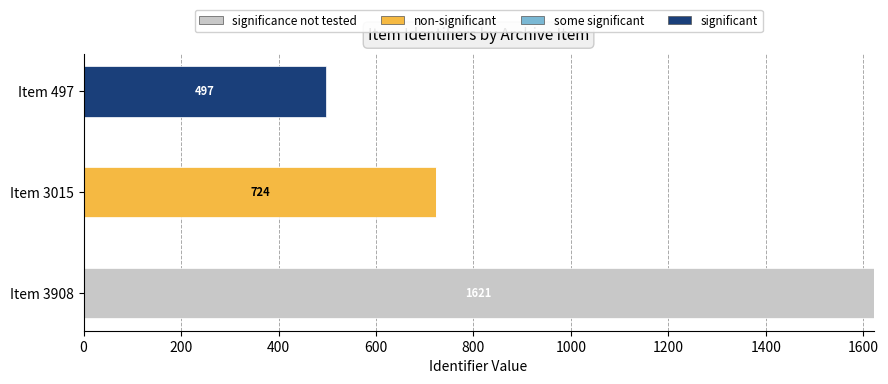

Count the number of categories in the chart.

3